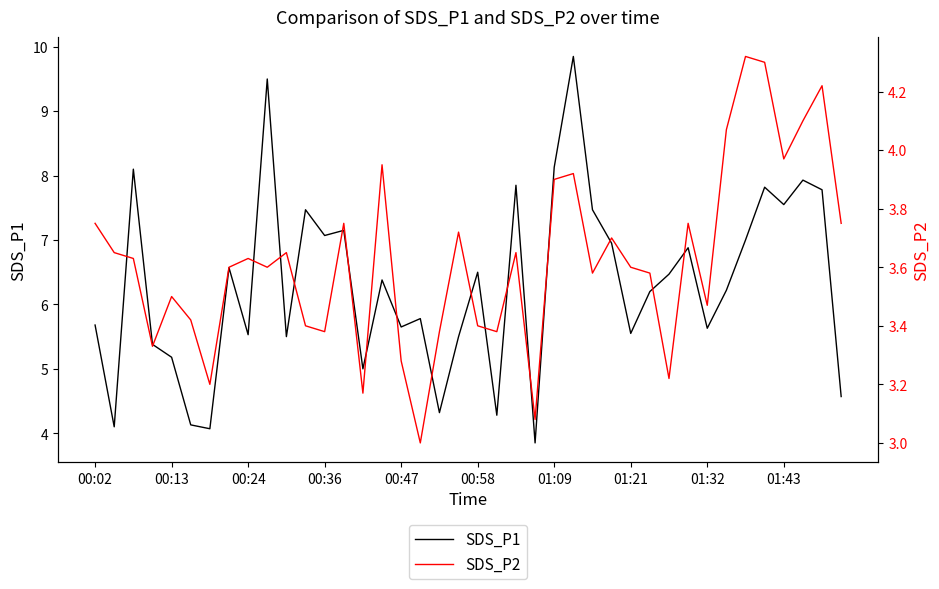

What is the lowest value of the SDS_P1 series?

3.9